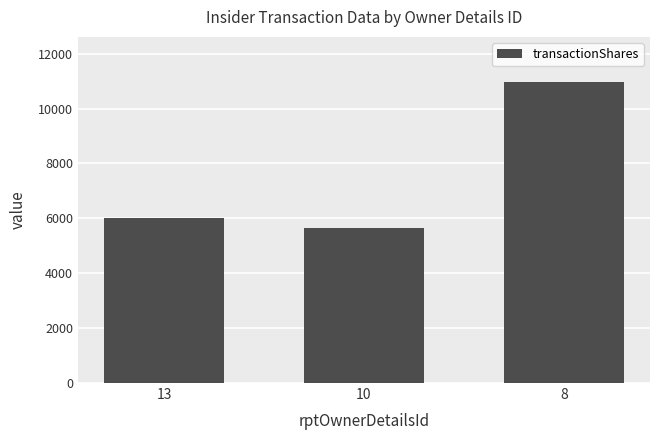

Reading left to right, extract all data points from this chart.

6000	5641	10964